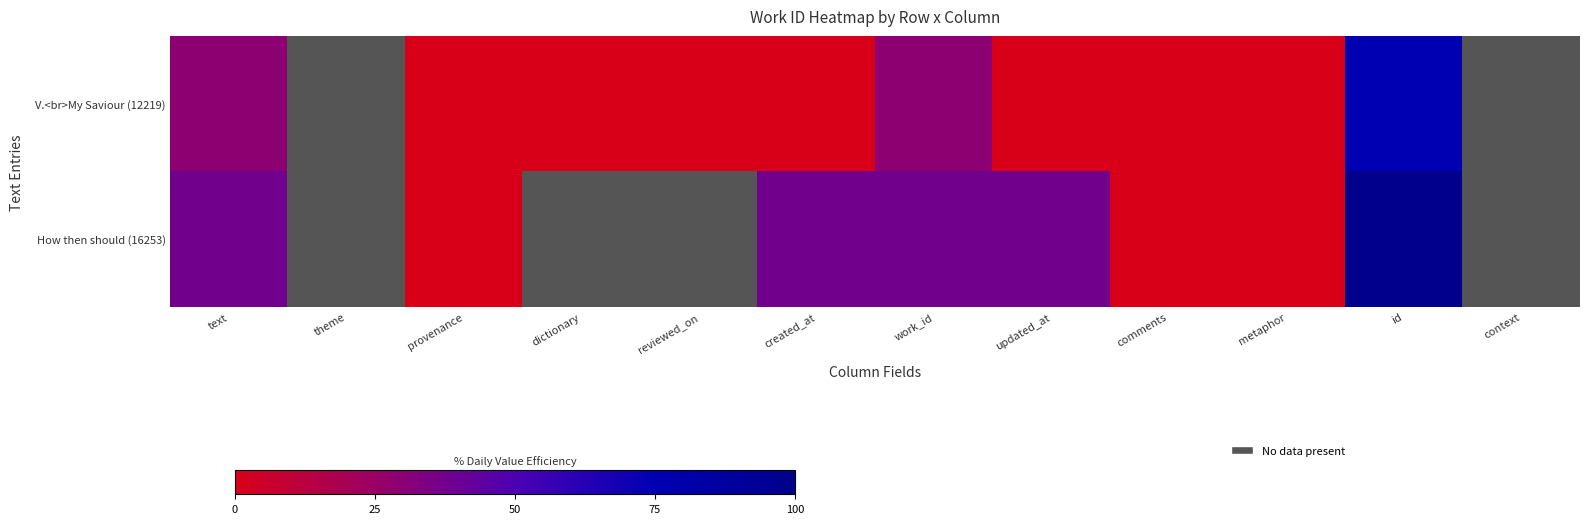

How many positive values does the How then should (16253) series have?

8